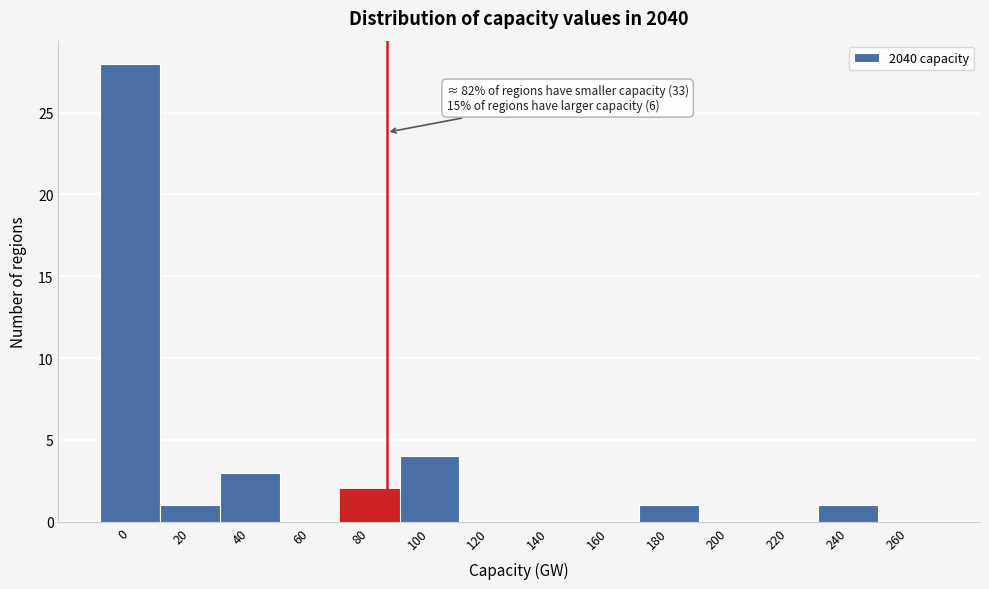

Reading left to right, what are all the values shown in this chart?

0=28	20=1	40=3	60=0	80=2	100=4	120=0	140=0	160=0	180=1	200=0	220=0	240=1	260=0